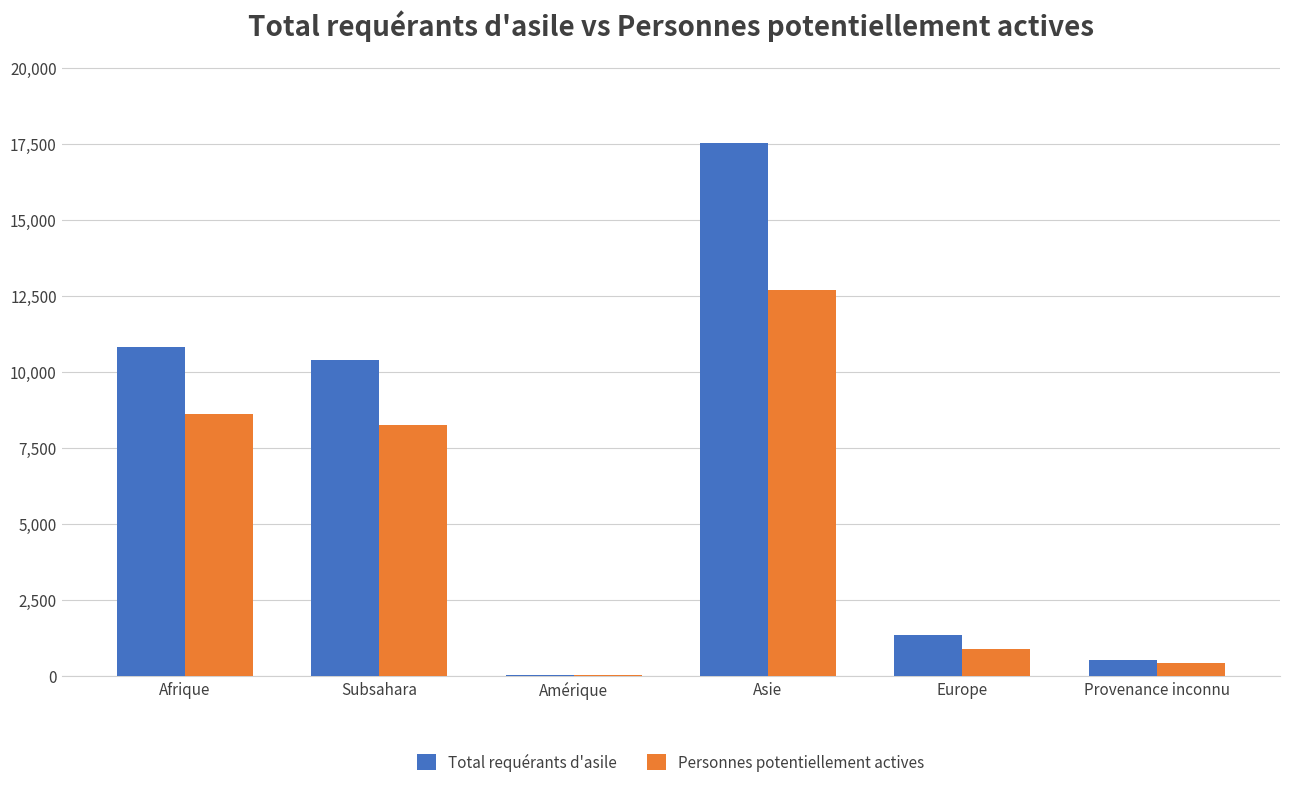

Which series has the largest total across all categories?

Total requérants d'asile